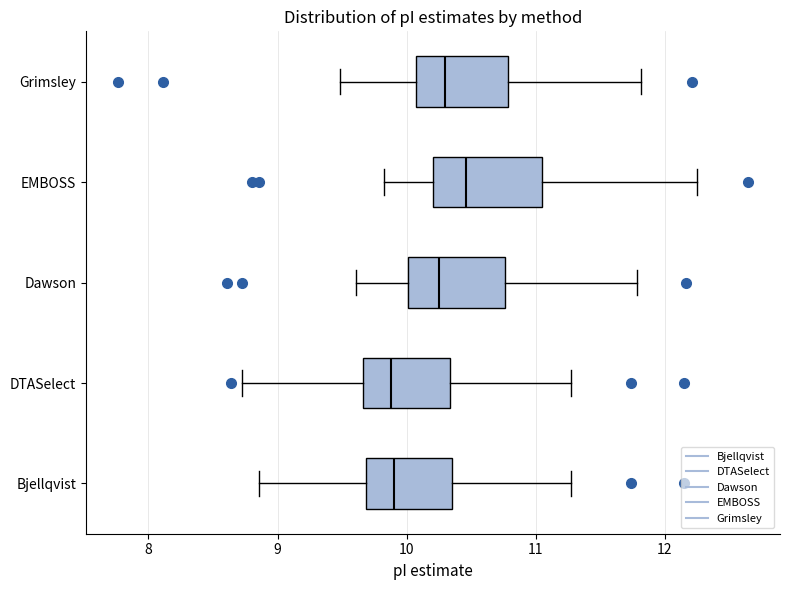

Reading bottom to top, transcribe this box plot: for each box, give where its median line is, the range the box spans, and where its two whiskers end, as read against the x-axis. The values are not printed on the chart, so give them approximately, as read against the axis.

Bjellqvist: median 9.9, box 9.7 to 10.4, whiskers 8.9 to 11.3
DTASelect: median 9.9, box 9.7 to 10.3, whiskers 8.7 to 11.3
Dawson: median 10.2, box 10.0 to 10.8, whiskers 9.6 to 11.8
EMBOSS: median 10.5, box 10.2 to 11.0, whiskers 9.8 to 12.3
Grimsley: median 10.3, box 10.1 to 10.8, whiskers 9.5 to 11.8